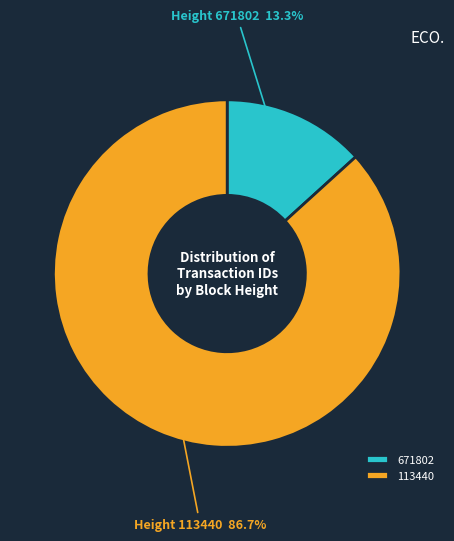

Does 671802 represent more than half of the total?

No